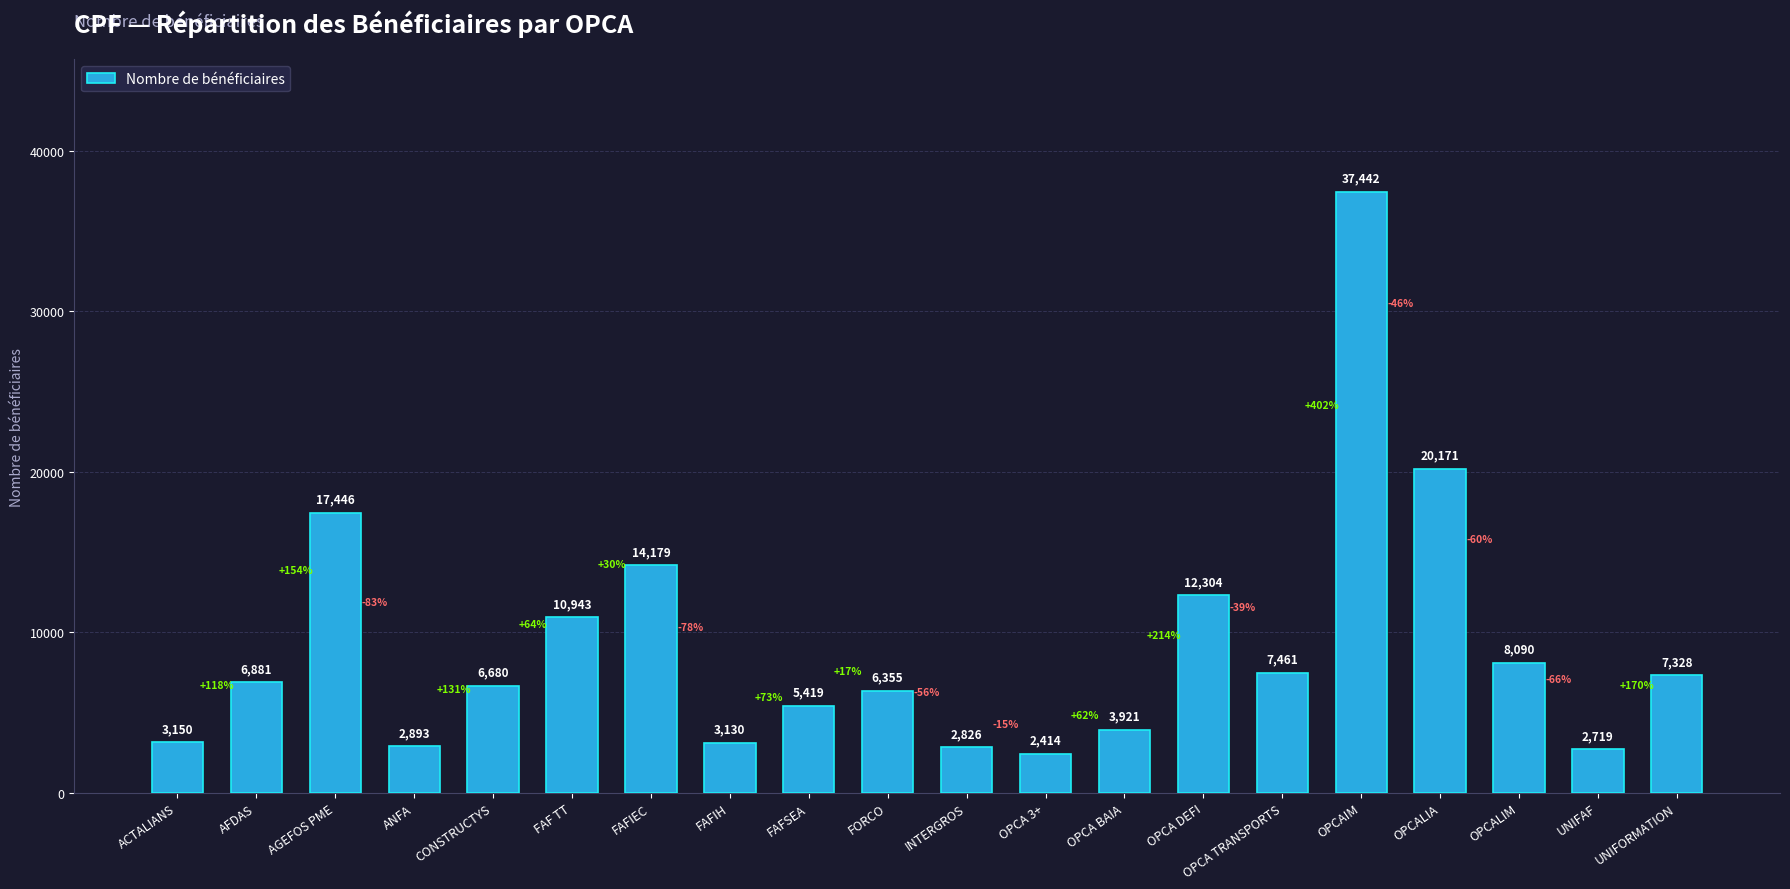

Reading left to right, transcribe all the data shown in this chart.

ACTALIANS=3150	AFDAS=6881	AGEFOS PME=17446	ANFA=2893	CONSTRUCTYS=6680	FAF TT=10943	FAFIEC=14179	FAFIH=3130	FAFSEA=5419	FORCO=6355	INTERGROS=2826	OPCA 3+=2414	OPCA BAIA=3921	OPCA DEFI=12304	OPCA TRANSPORTS=7461	OPCAIM=37442	OPCALIA=20171	OPCALIM=8090	UNIFAF=2719	UNIFORMATION=7328